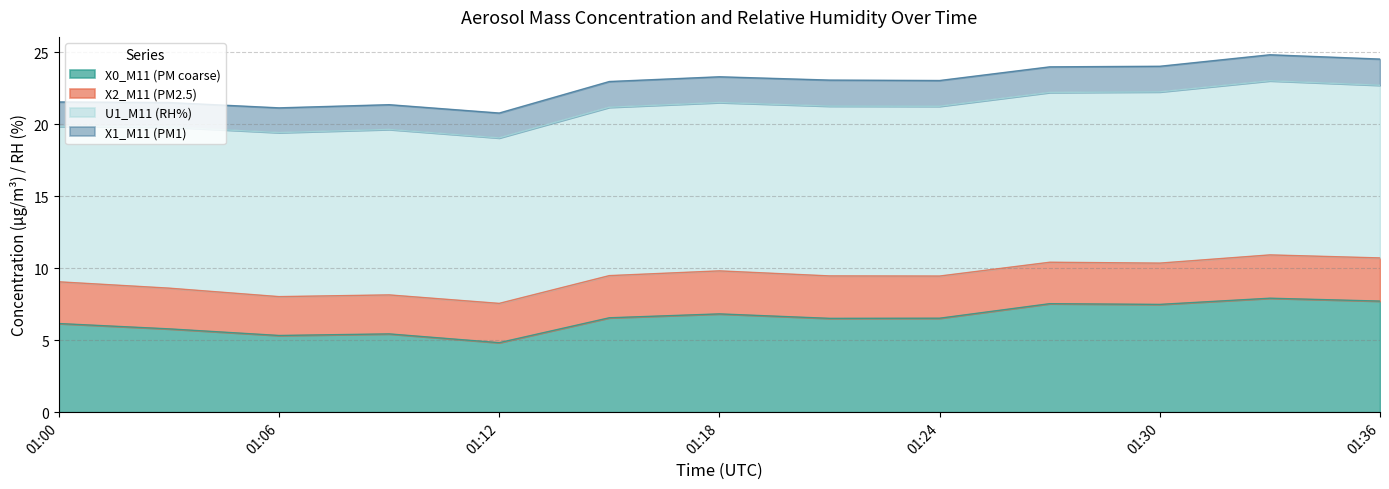

What is the maximum value shown in the chart?

12.1